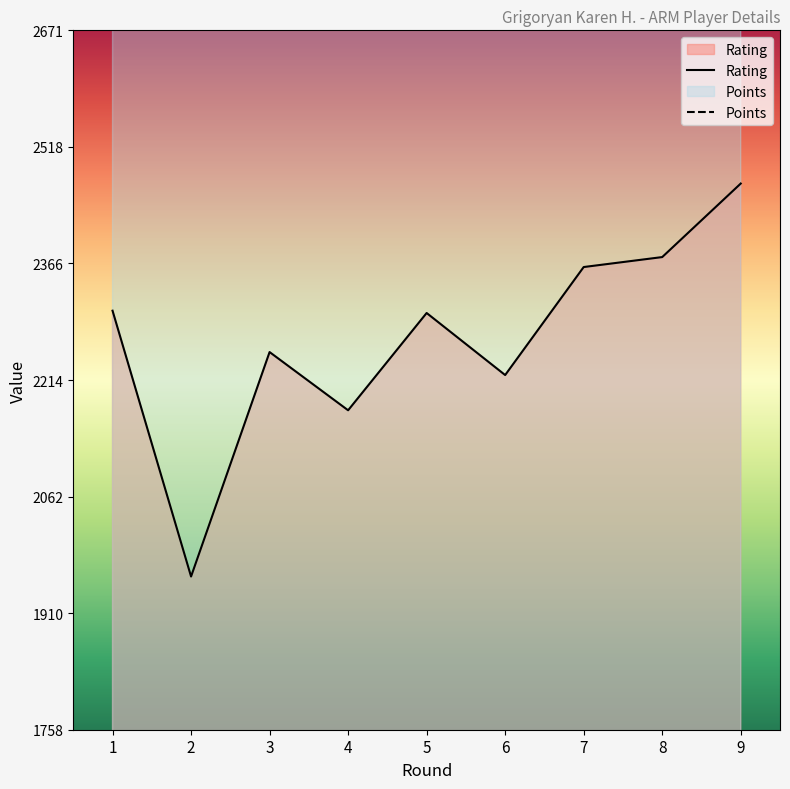

List the series in order of their overall mean, highest first.

Points, Rating